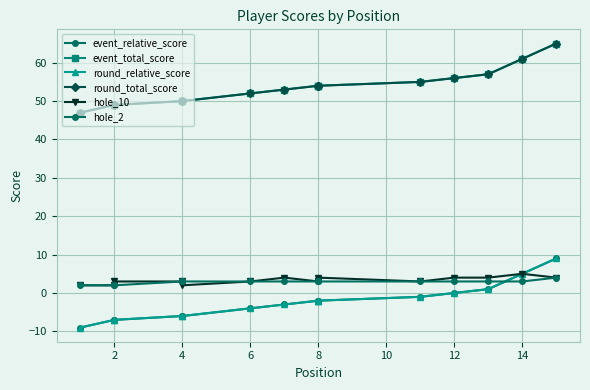

What is the value of the hole_10 point at the 4th from the left?

3